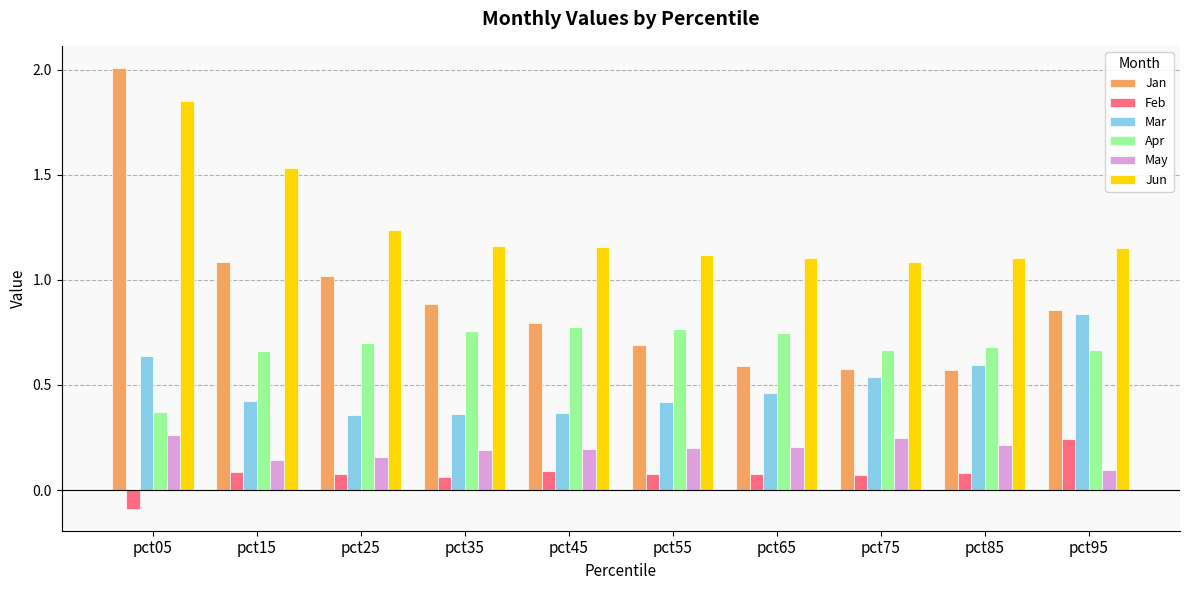

What is the difference between the highest and lowest values at pct65?

1.0